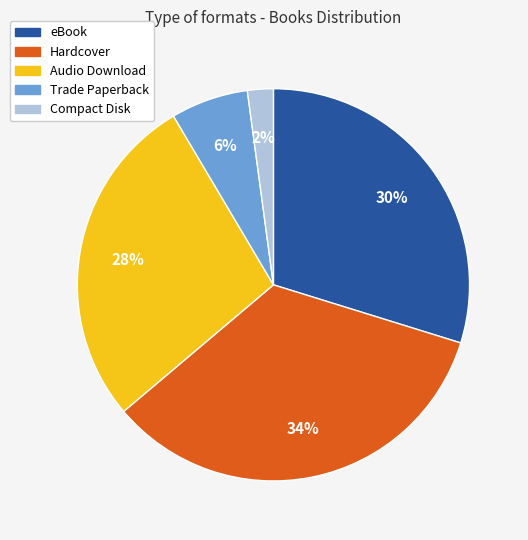

Approximately how many times larger is the value at Trade Paperback compared to Compact Disk?

3.0